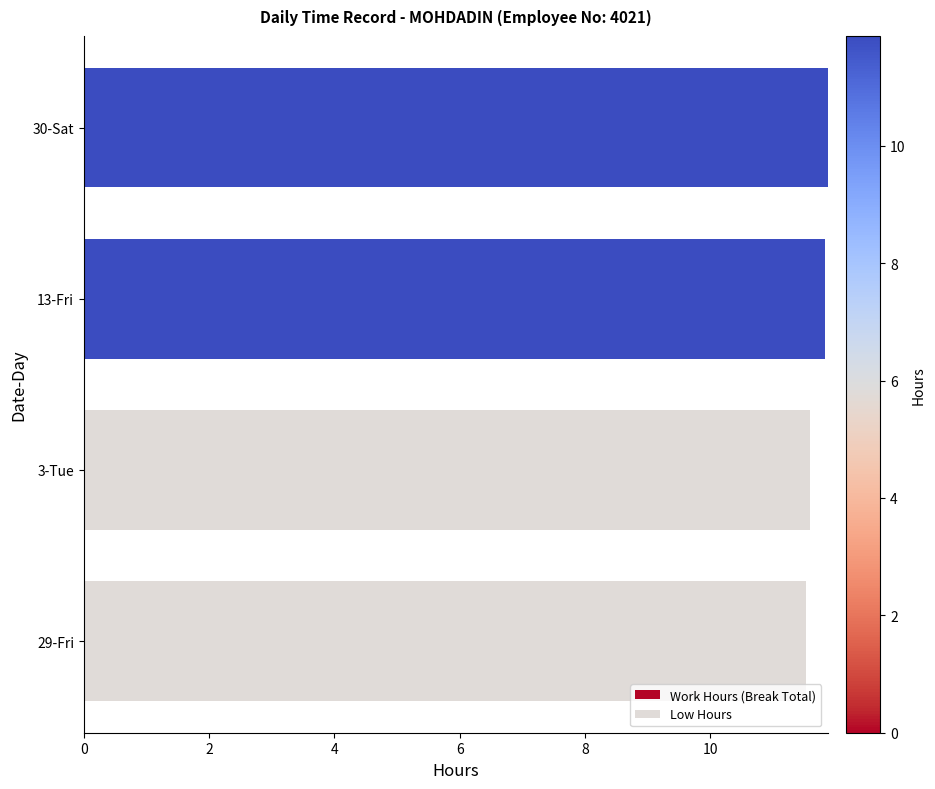

Count the number of categories in the chart.

4